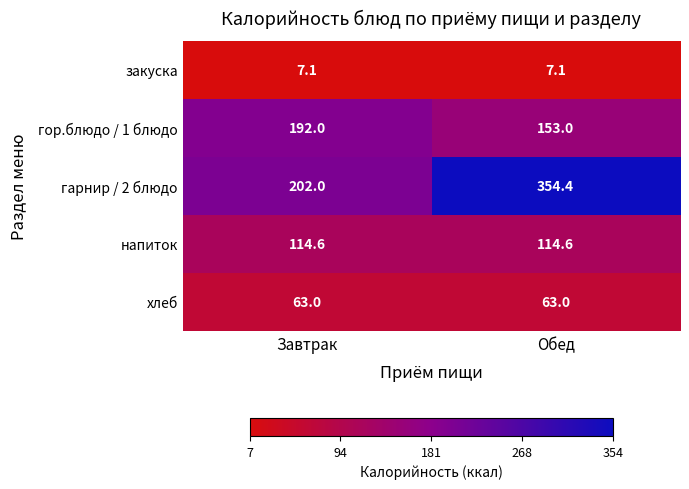

Count the number of categories in the chart.

2